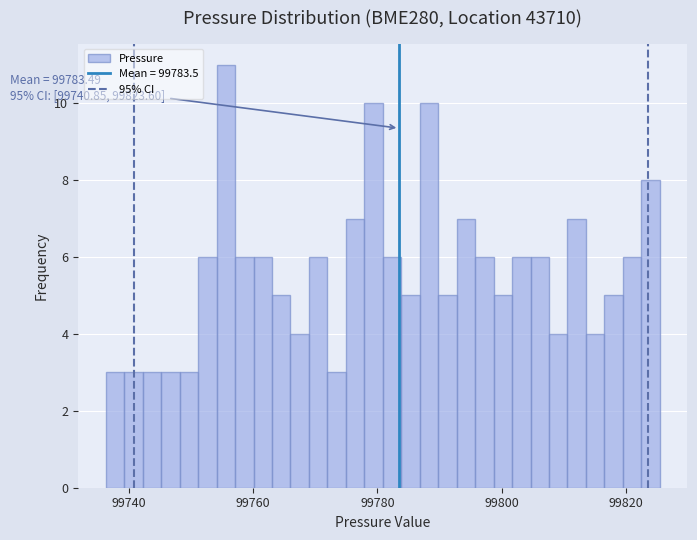

Read against the x-axis, roughly where is the centre of the tallest bar?

99756